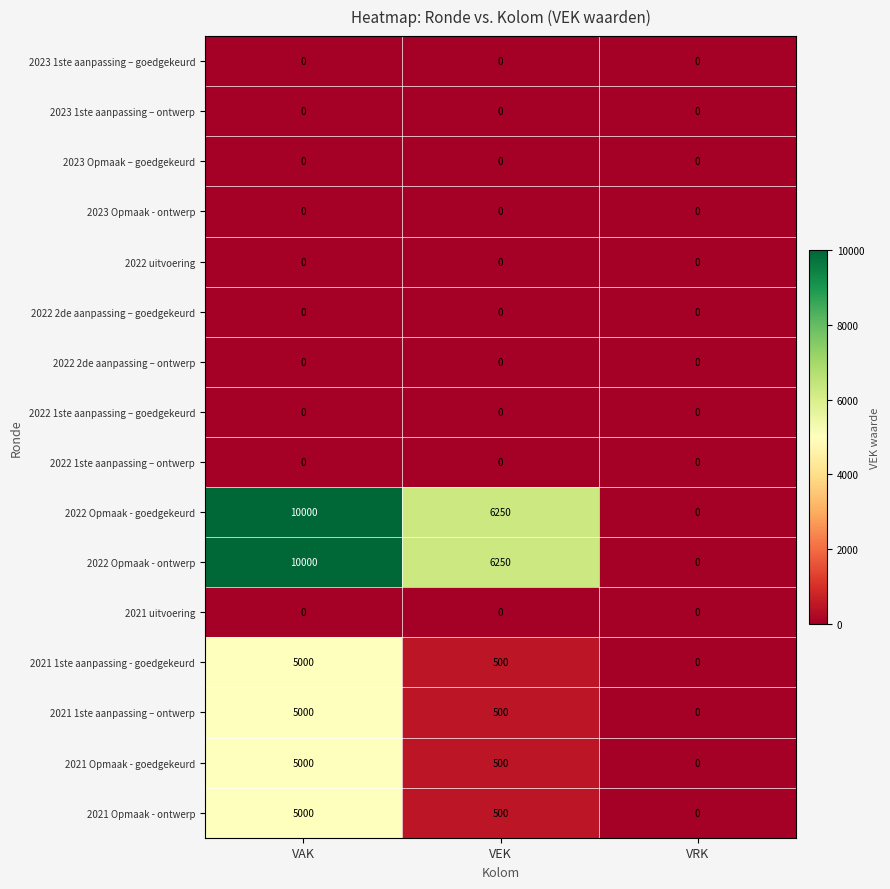

What is the difference between the highest and lowest values at VAK?

10000